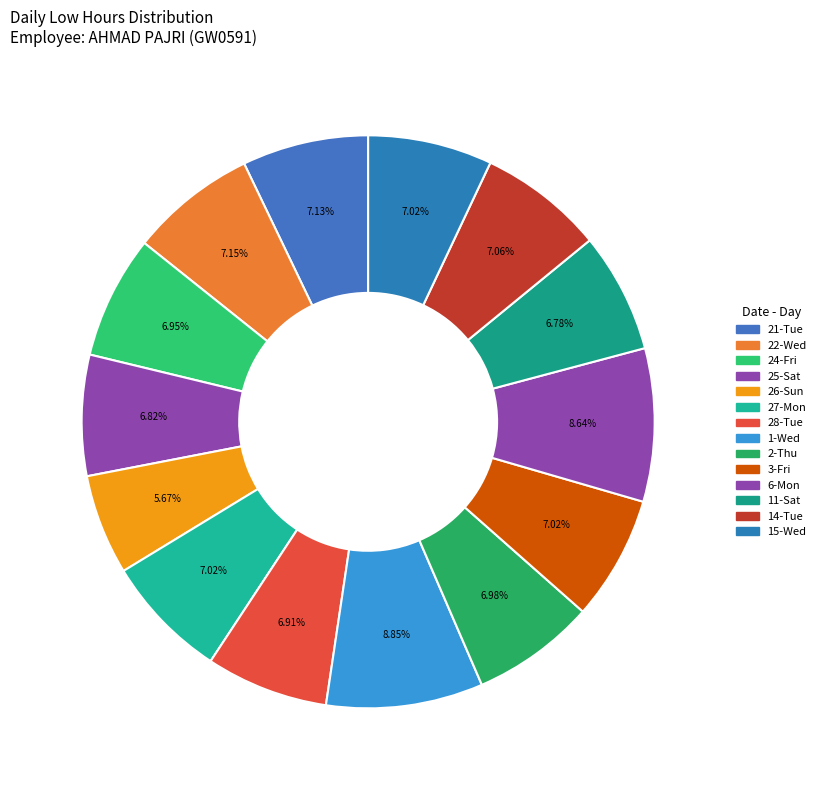

Count the number of slices in the pie.

14